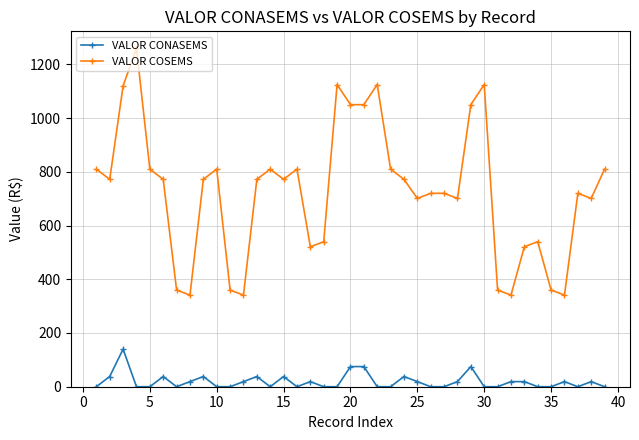

How many lines are shown in the chart?

2